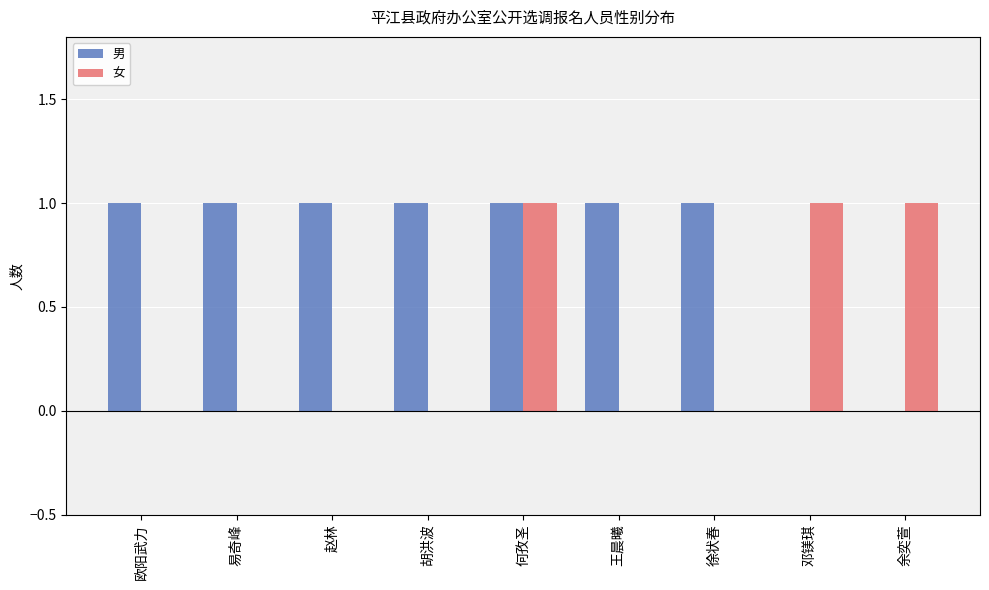

Which series has the largest total across all categories?

男